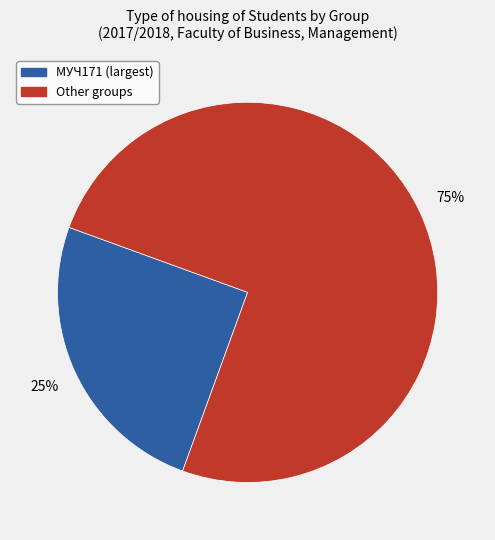

To the nearest percent, what is the average slice percentage?

50%